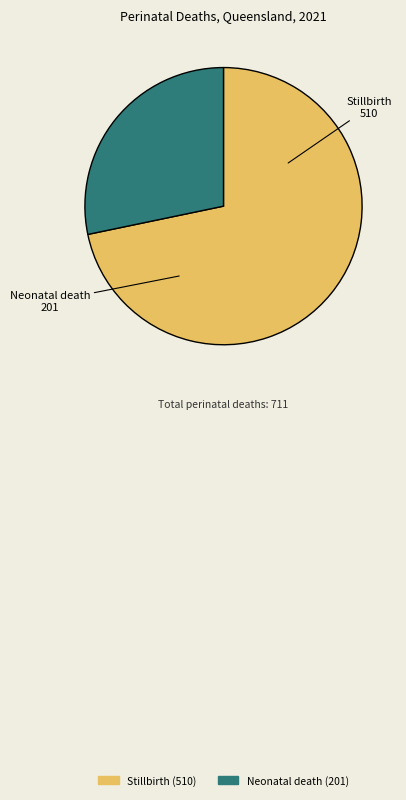

Which slice is the largest?

Stillbirth